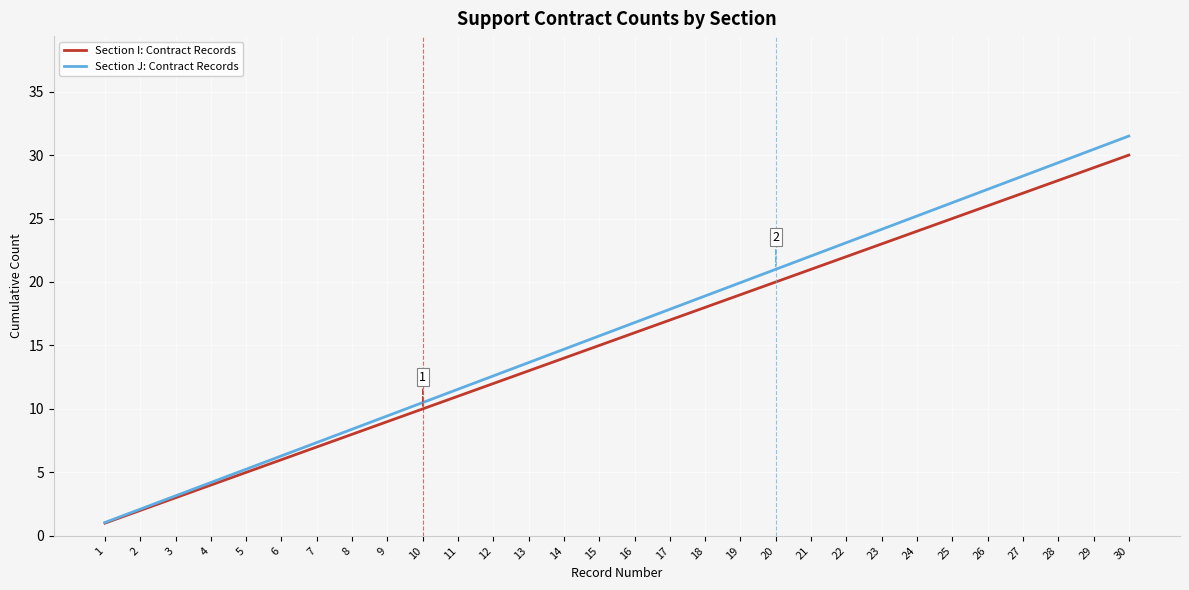

What is the total value across all series at 9?

18.5